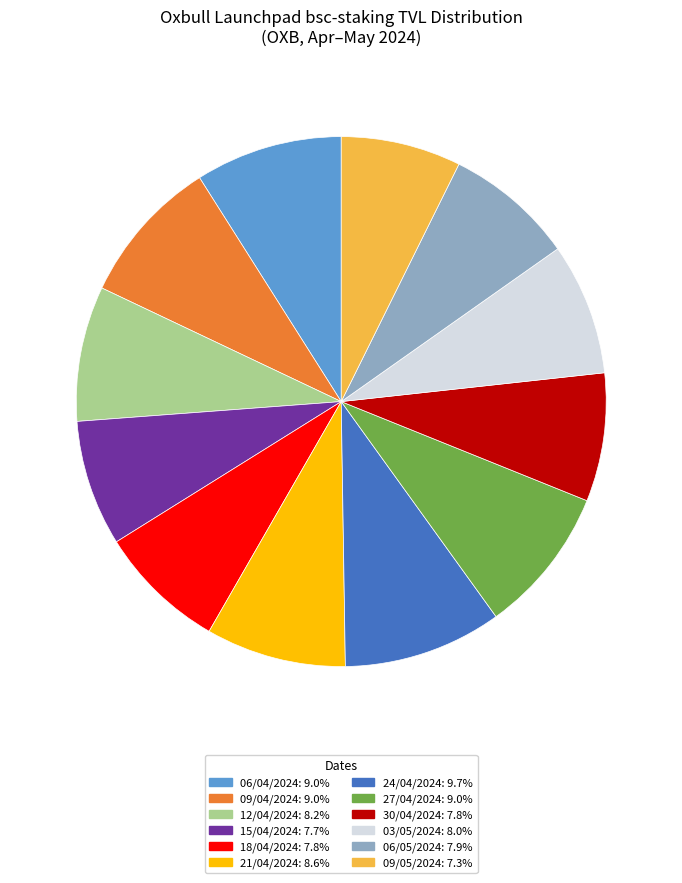

Does any single category account for the majority?

No